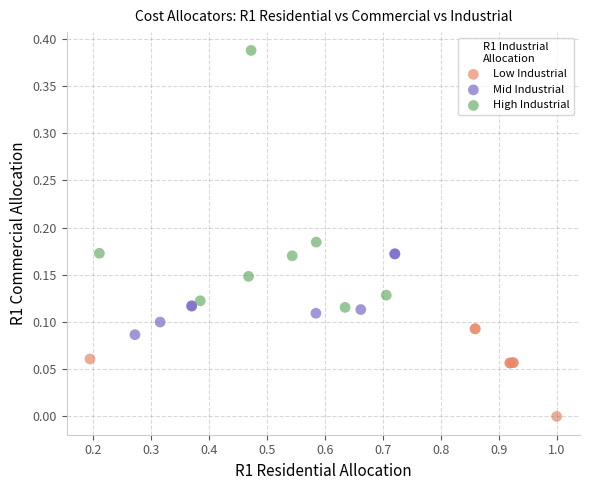

Which series has the widest spread of Y values?

High Industrial